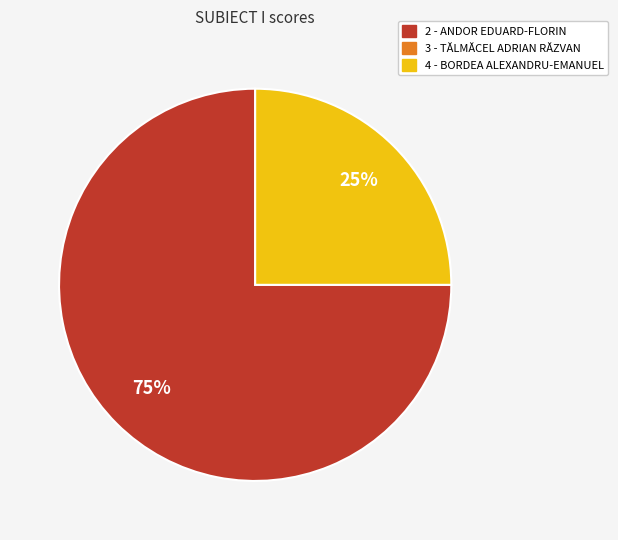

To the nearest percent, what is the average slice percentage?

50%